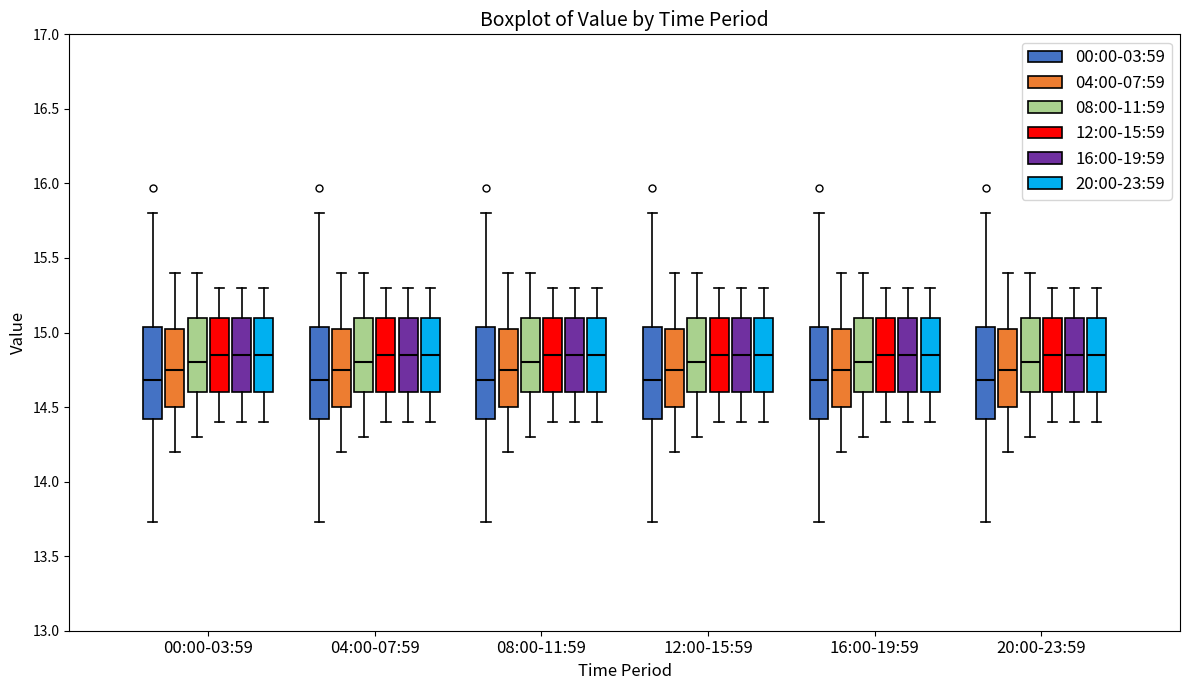

Reading left to right, read every box against the y-axis: the position of its median line, the range the box covers, and the ends of its whiskers. The values are not printed on the chart, so give them approximately, as read against the axis.

00:00-03:59 (00:00-03:59): median 14.70, box 14.40 to 15.05, whiskers 13.75 to 15.80
00:00-03:59 (04:00-07:59): median 14.75, box 14.50 to 15.05, whiskers 14.20 to 15.40
00:00-03:59 (08:00-11:59): median 14.80, box 14.60 to 15.10, whiskers 14.30 to 15.40
00:00-03:59 (12:00-15:59): median 14.85, box 14.60 to 15.10, whiskers 14.40 to 15.30
00:00-03:59 (16:00-19:59): median 14.85, box 14.60 to 15.10, whiskers 14.40 to 15.30
00:00-03:59 (20:00-23:59): median 14.85, box 14.60 to 15.10, whiskers 14.40 to 15.30
04:00-07:59 (00:00-03:59): median 14.70, box 14.40 to 15.05, whiskers 13.75 to 15.80
04:00-07:59 (04:00-07:59): median 14.75, box 14.50 to 15.05, whiskers 14.20 to 15.40
04:00-07:59 (08:00-11:59): median 14.80, box 14.60 to 15.10, whiskers 14.30 to 15.40
04:00-07:59 (12:00-15:59): median 14.85, box 14.60 to 15.10, whiskers 14.40 to 15.30
04:00-07:59 (16:00-19:59): median 14.85, box 14.60 to 15.10, whiskers 14.40 to 15.30
04:00-07:59 (20:00-23:59): median 14.85, box 14.60 to 15.10, whiskers 14.40 to 15.30
08:00-11:59 (00:00-03:59): median 14.70, box 14.40 to 15.05, whiskers 13.75 to 15.80
08:00-11:59 (04:00-07:59): median 14.75, box 14.50 to 15.05, whiskers 14.20 to 15.40
08:00-11:59 (08:00-11:59): median 14.80, box 14.60 to 15.10, whiskers 14.30 to 15.40
08:00-11:59 (12:00-15:59): median 14.85, box 14.60 to 15.10, whiskers 14.40 to 15.30
08:00-11:59 (16:00-19:59): median 14.85, box 14.60 to 15.10, whiskers 14.40 to 15.30
08:00-11:59 (20:00-23:59): median 14.85, box 14.60 to 15.10, whiskers 14.40 to 15.30
12:00-15:59 (00:00-03:59): median 14.70, box 14.40 to 15.05, whiskers 13.75 to 15.80
12:00-15:59 (04:00-07:59): median 14.75, box 14.50 to 15.05, whiskers 14.20 to 15.40
12:00-15:59 (08:00-11:59): median 14.80, box 14.60 to 15.10, whiskers 14.30 to 15.40
12:00-15:59 (12:00-15:59): median 14.85, box 14.60 to 15.10, whiskers 14.40 to 15.30
12:00-15:59 (16:00-19:59): median 14.85, box 14.60 to 15.10, whiskers 14.40 to 15.30
12:00-15:59 (20:00-23:59): median 14.85, box 14.60 to 15.10, whiskers 14.40 to 15.30
16:00-19:59 (00:00-03:59): median 14.70, box 14.40 to 15.05, whiskers 13.75 to 15.80
16:00-19:59 (04:00-07:59): median 14.75, box 14.50 to 15.05, whiskers 14.20 to 15.40
16:00-19:59 (08:00-11:59): median 14.80, box 14.60 to 15.10, whiskers 14.30 to 15.40
16:00-19:59 (12:00-15:59): median 14.85, box 14.60 to 15.10, whiskers 14.40 to 15.30
16:00-19:59 (16:00-19:59): median 14.85, box 14.60 to 15.10, whiskers 14.40 to 15.30
16:00-19:59 (20:00-23:59): median 14.85, box 14.60 to 15.10, whiskers 14.40 to 15.30
20:00-23:59 (00:00-03:59): median 14.70, box 14.40 to 15.05, whiskers 13.75 to 15.80
20:00-23:59 (04:00-07:59): median 14.75, box 14.50 to 15.05, whiskers 14.20 to 15.40
20:00-23:59 (08:00-11:59): median 14.80, box 14.60 to 15.10, whiskers 14.30 to 15.40
20:00-23:59 (12:00-15:59): median 14.85, box 14.60 to 15.10, whiskers 14.40 to 15.30
20:00-23:59 (16:00-19:59): median 14.85, box 14.60 to 15.10, whiskers 14.40 to 15.30
20:00-23:59 (20:00-23:59): median 14.85, box 14.60 to 15.10, whiskers 14.40 to 15.30